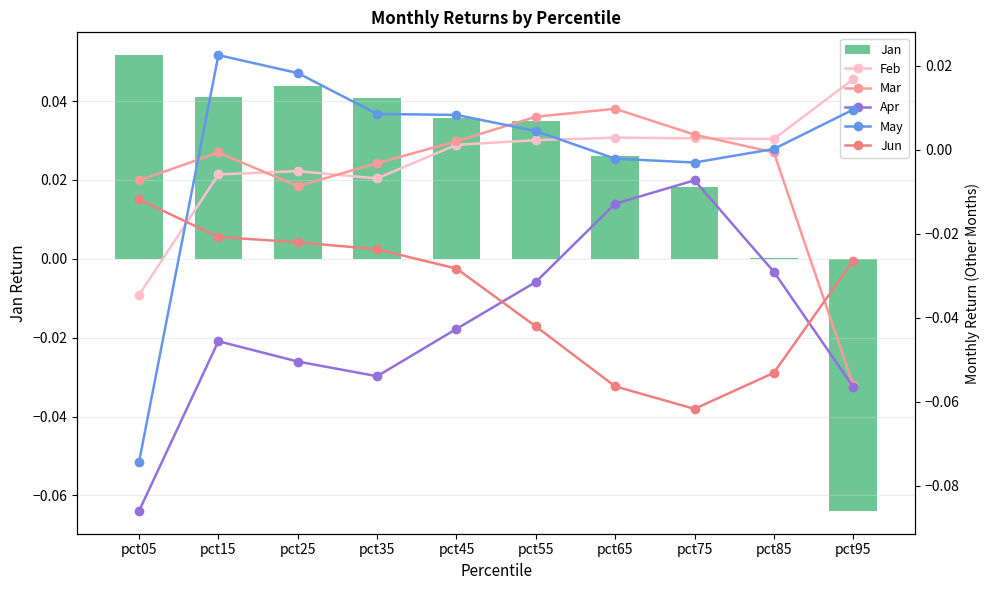

How many groups of bars are there?

10